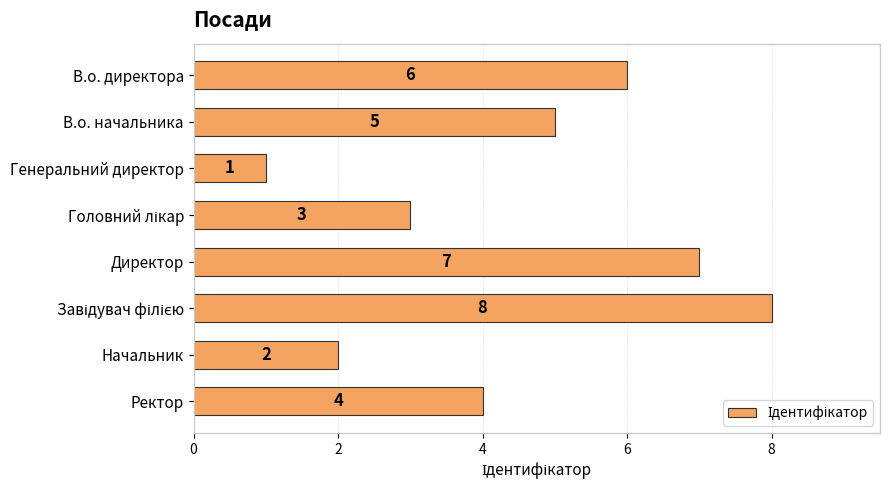

How many data points are less than 5?

4